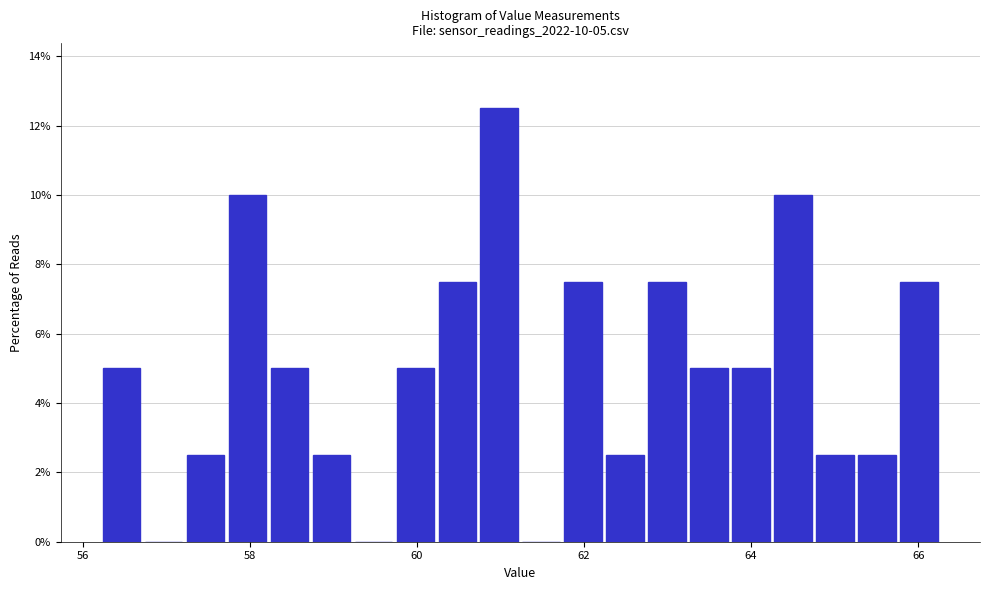

Around what value on the x-axis is the tallest bar? Give the approximate position of its centre, as read against the axis.

61.0